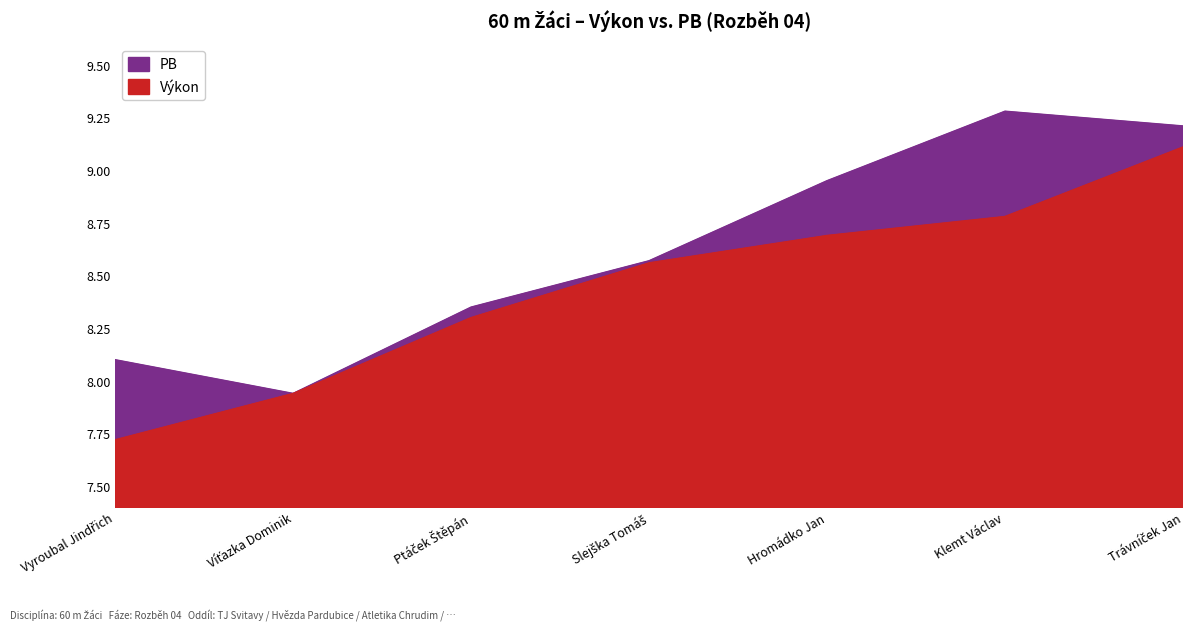

Reading right to left, list all the values displayed in this chart.

Výkon: Trávníček Jan=9.1	Klemt Václav=8.8	Hromádko Jan=8.7	Slejška Tomáš=8.6	Ptáček Štěpán=8.3	Víťazka Dominik=7.9	Vyroubal Jindřich=7.7
PB: Trávníček Jan=9.2	Klemt Václav=9.3	Hromádko Jan=8.9	Slejška Tomáš=8.6	Ptáček Štěpán=8.3	Víťazka Dominik=7.9	Vyroubal Jindřich=8.1